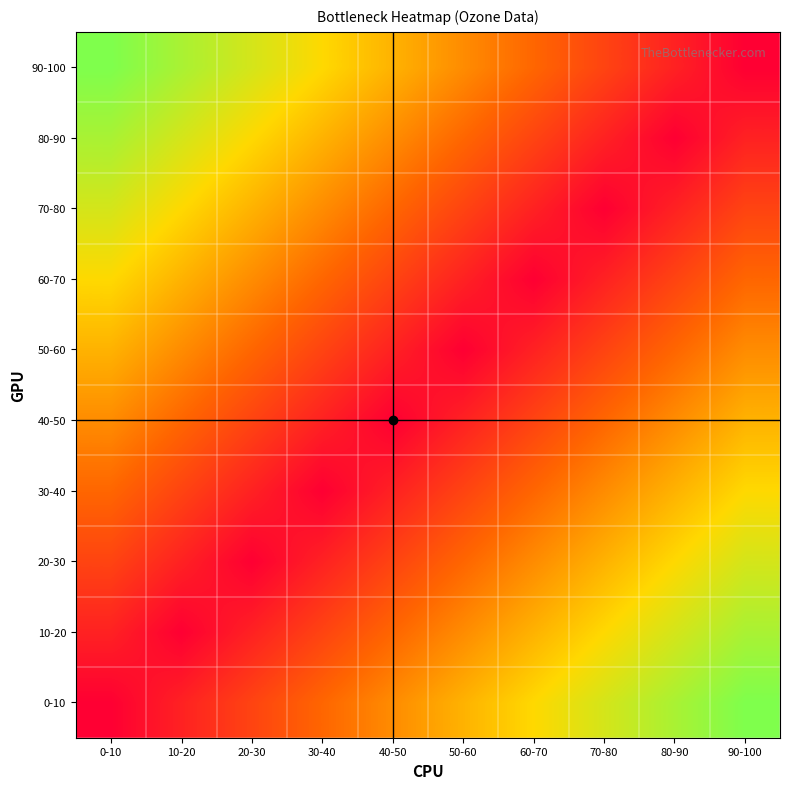

Between 10-20 and 50-60, which is larger?

50-60